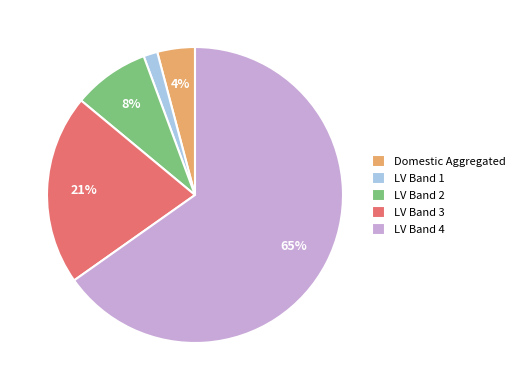

Count the number of slices in the pie.

5